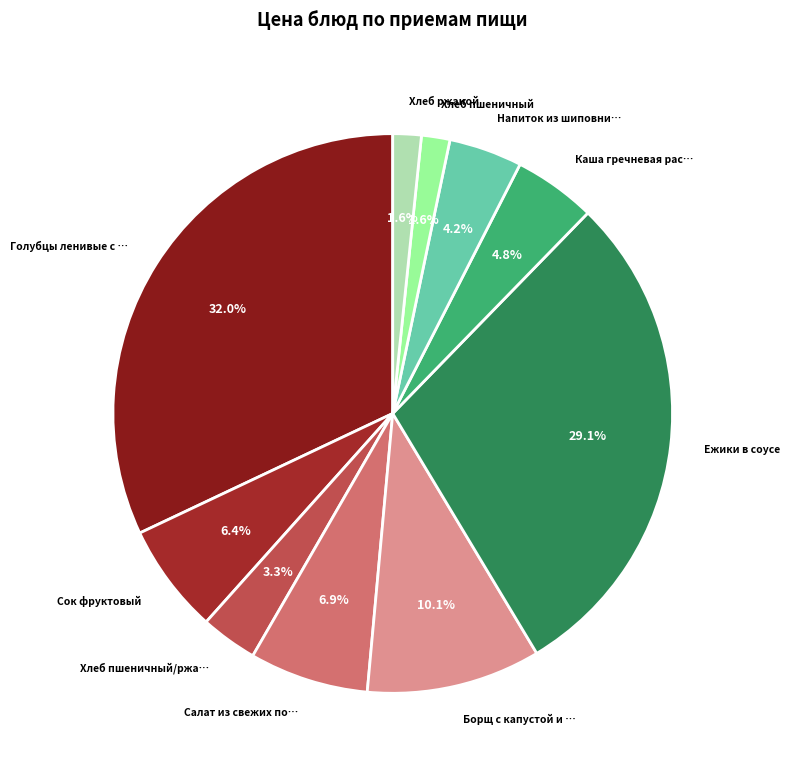

What is the largest slice in the pie chart?

Голубцы ленивые с соусом